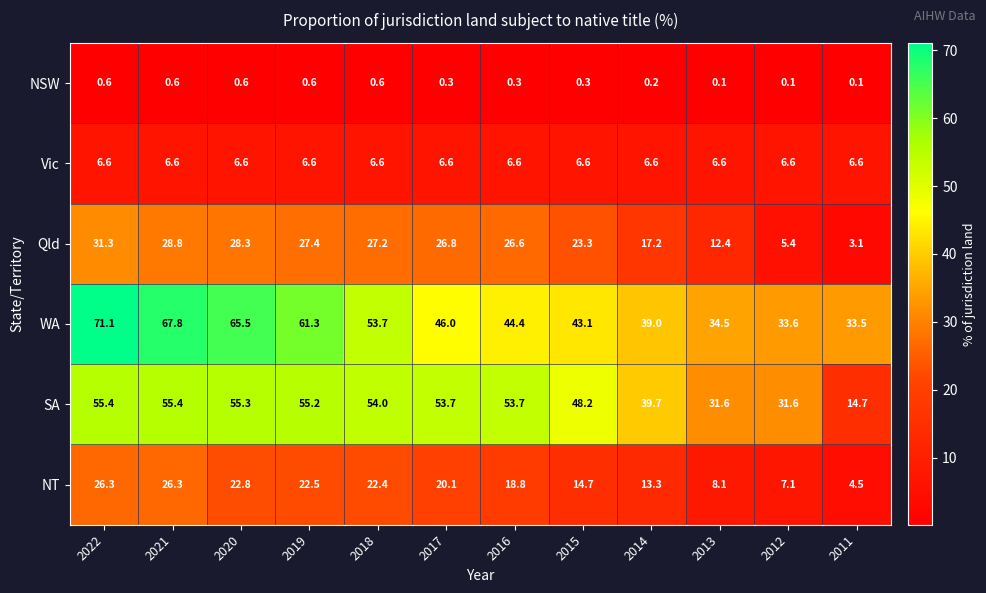

What is the sum of all WA values?

593.5